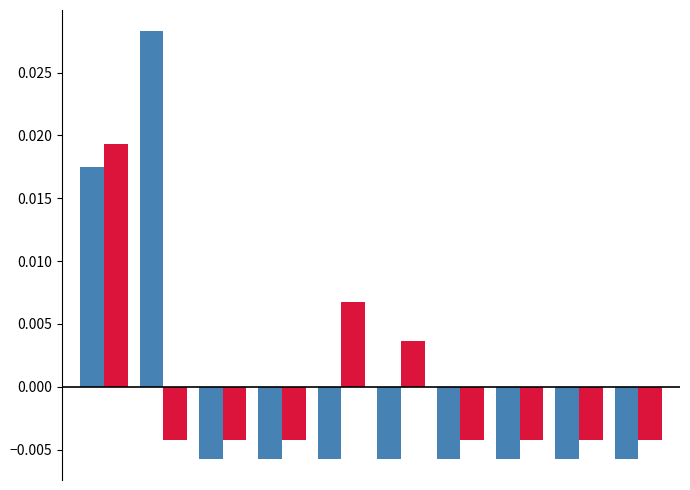

How many data points does each series have?

10